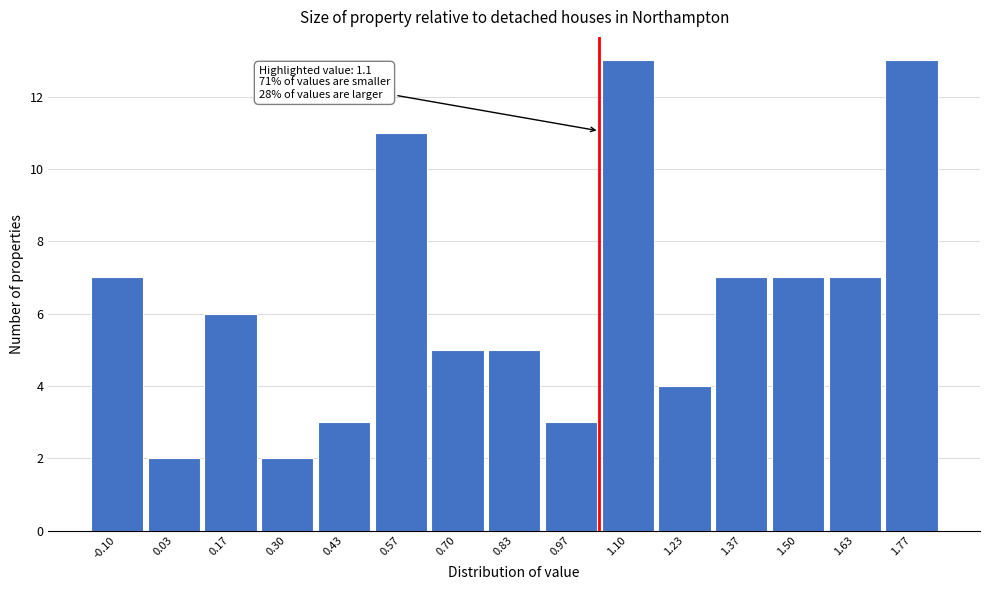

Reading left to right, what are all the values shown in this chart?

7	2	6	2	3	11	5	5	3	13	4	7	7	7	13